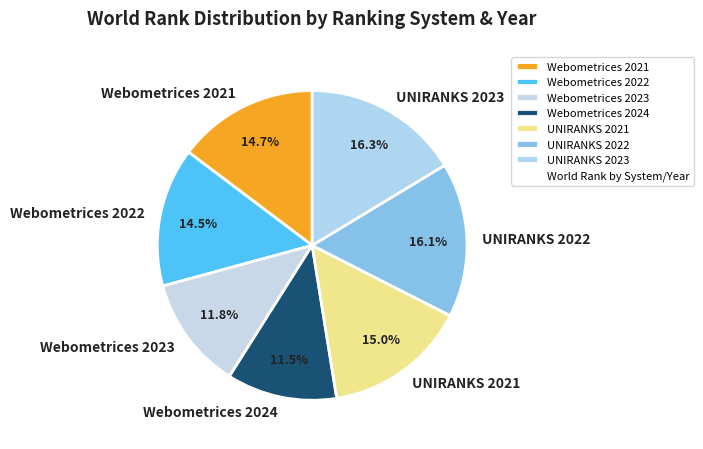

Which has a higher value, Webometrices 2024 or Webometrices 2021?

Webometrices 2021